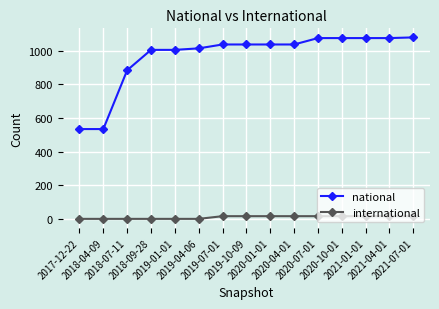

How many lines are shown in the chart?

2